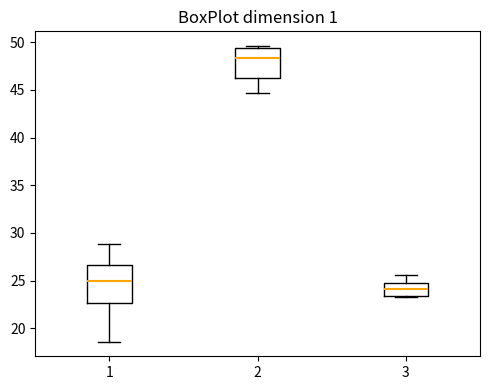

Which box has the lowest median line?

3